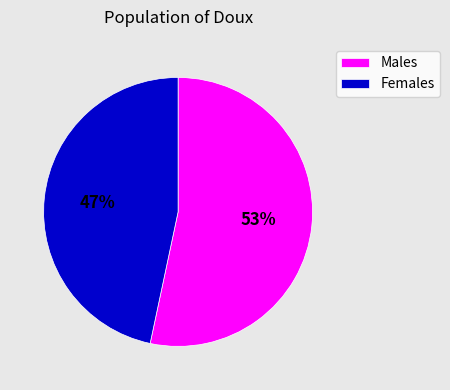

Combined, do Females and Males account for over 50%?

Yes